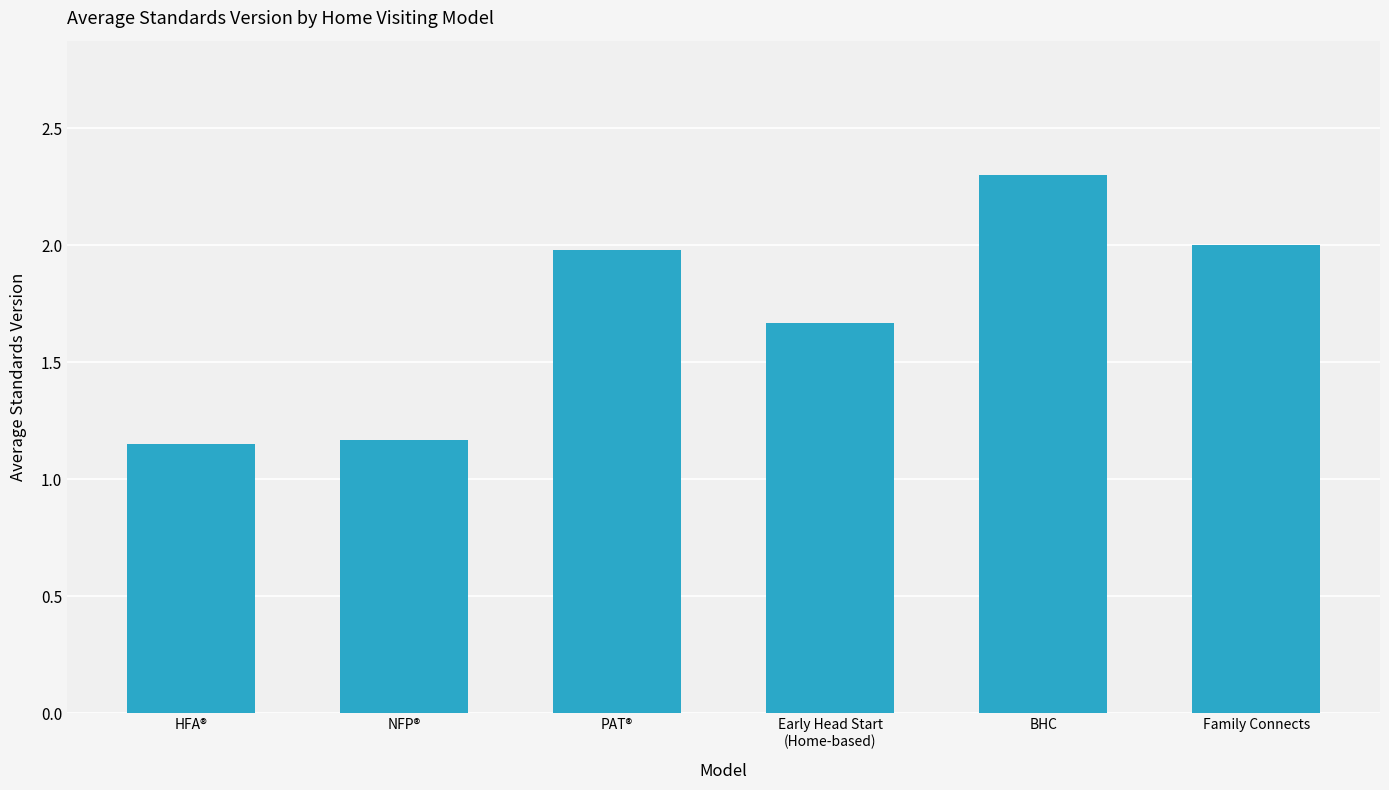

Are the bars horizontal?

No